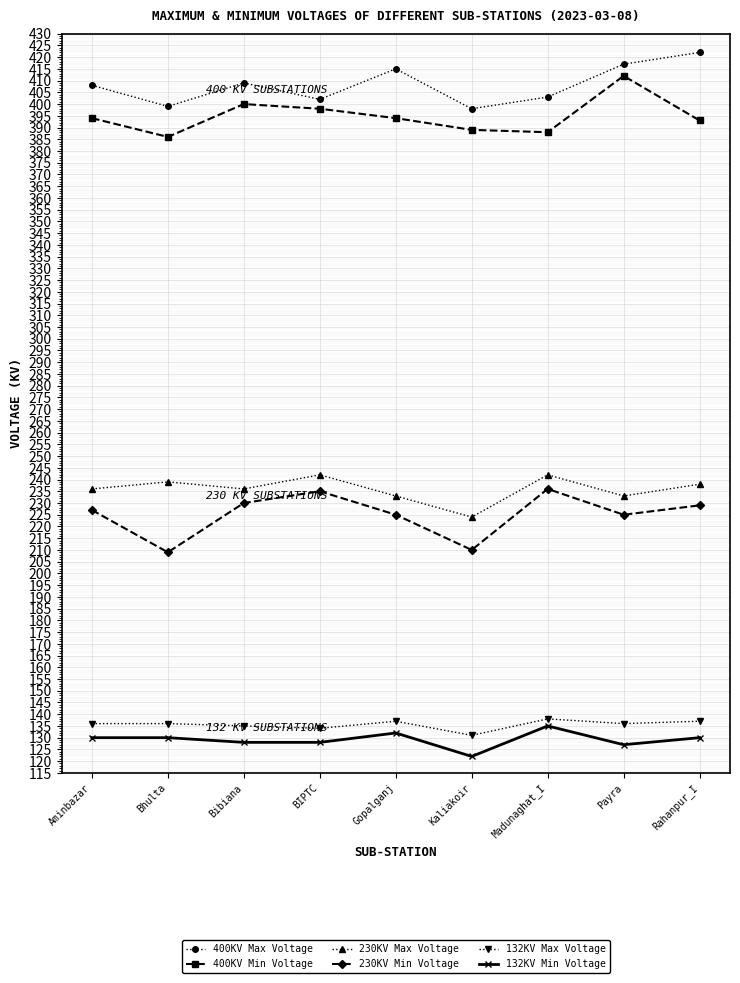

What is the difference between the maximum and minimum values in the 400KV Min Voltage series?

26